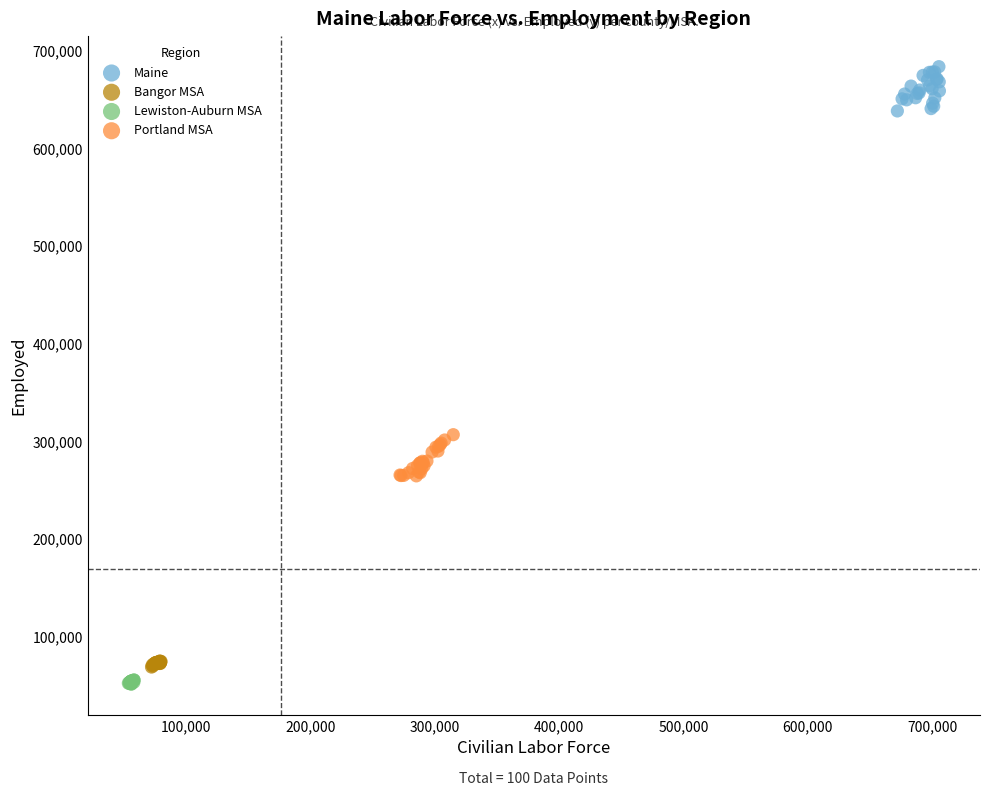

Which series reaches the maximum Y coordinate?

Maine